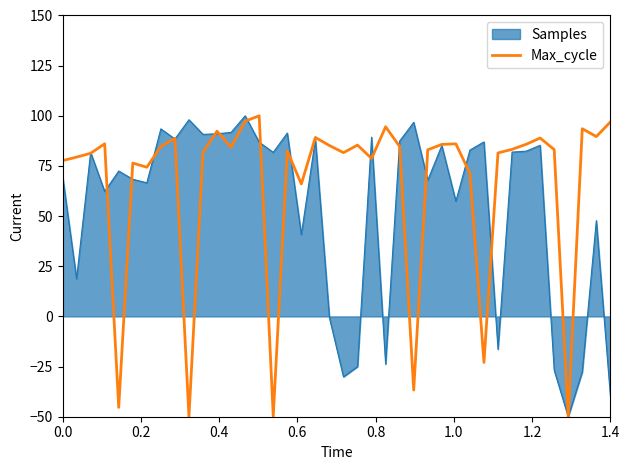

List the series in order of their overall mean, lowest first.

Samples, Max_cycle